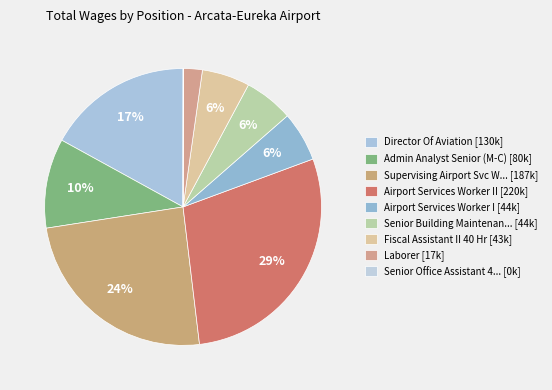

Rank the categories by value from lowest to highest.

Senior Office Assistant 40 Hours, Laborer, Fiscal Assistant II 40 Hr, Senior Building Maintenance Custodian, Airport Services Worker I, Admin Analyst Senior (M-C), Director Of Aviation, Supervising Airport Svc Worker, Airport Services Worker II